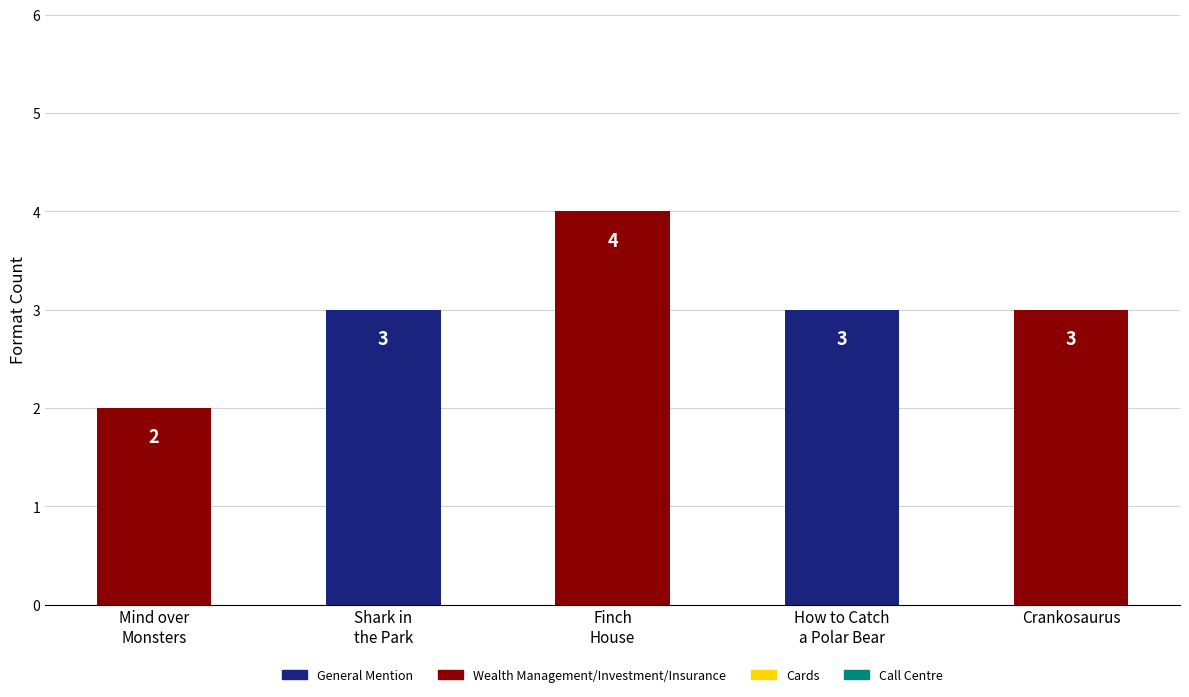

How many data points does each series have?

5